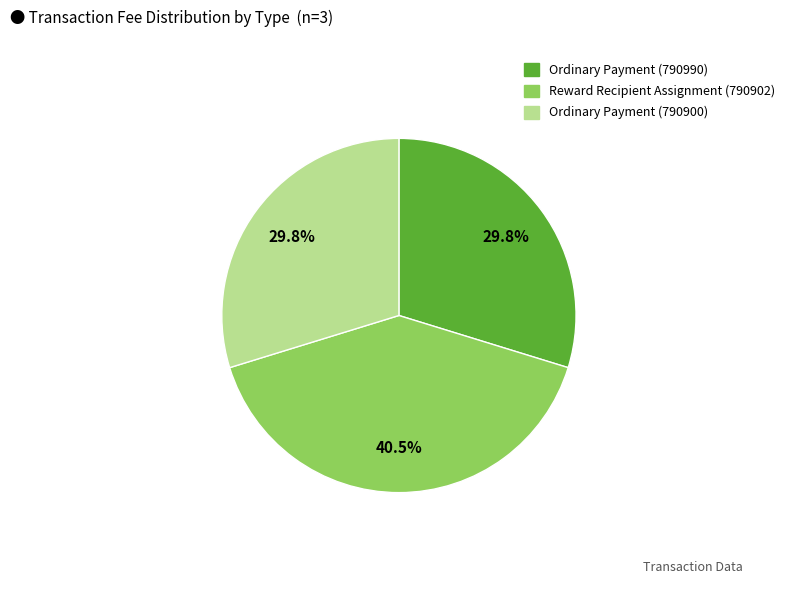

To the nearest percent, what portion does Ordinary Payment (790990) represent?

30%